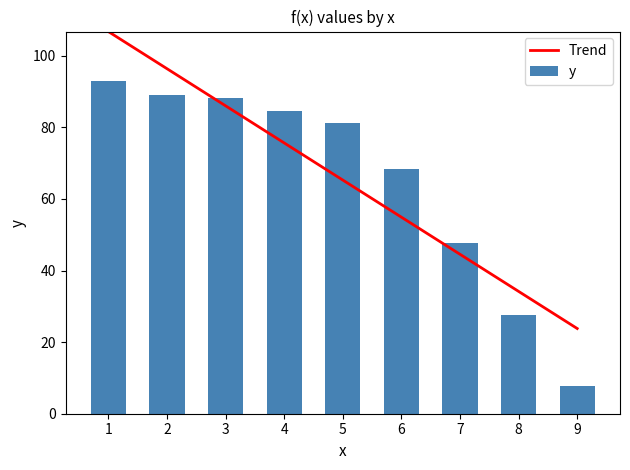

How many data points does each series have?

9